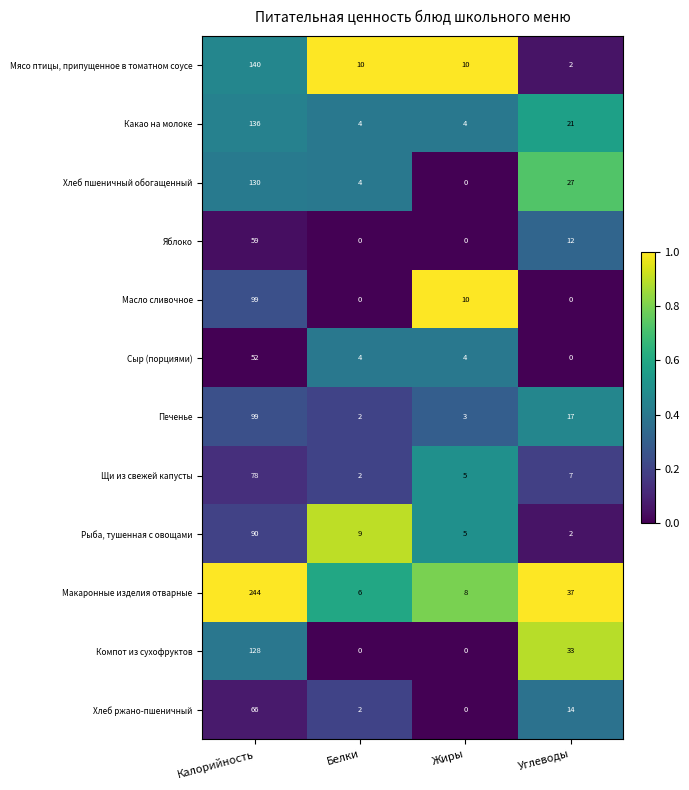

What is the sum of all Хлеб ржано-пшеничный values?

82